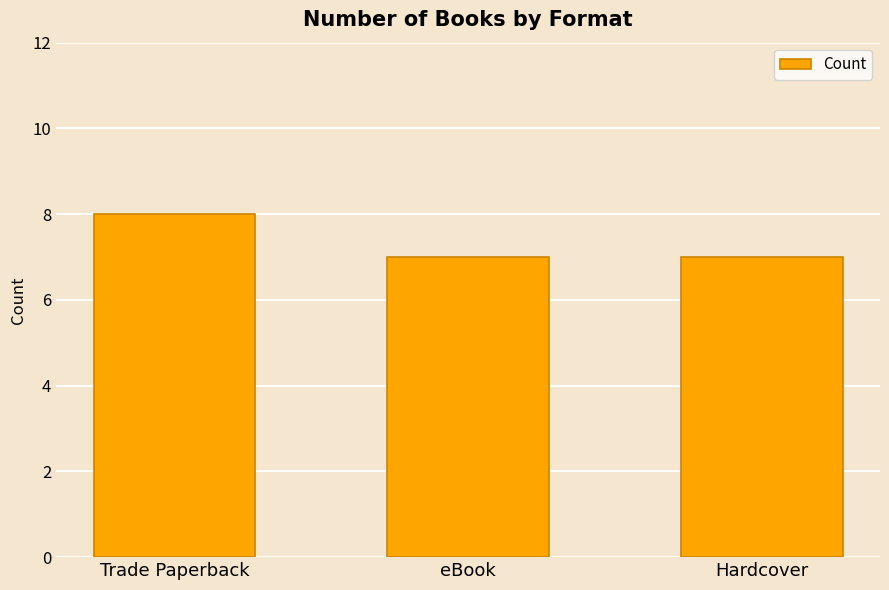

Approximately how many times larger is the value at Trade Paperback compared to eBook?

1.1